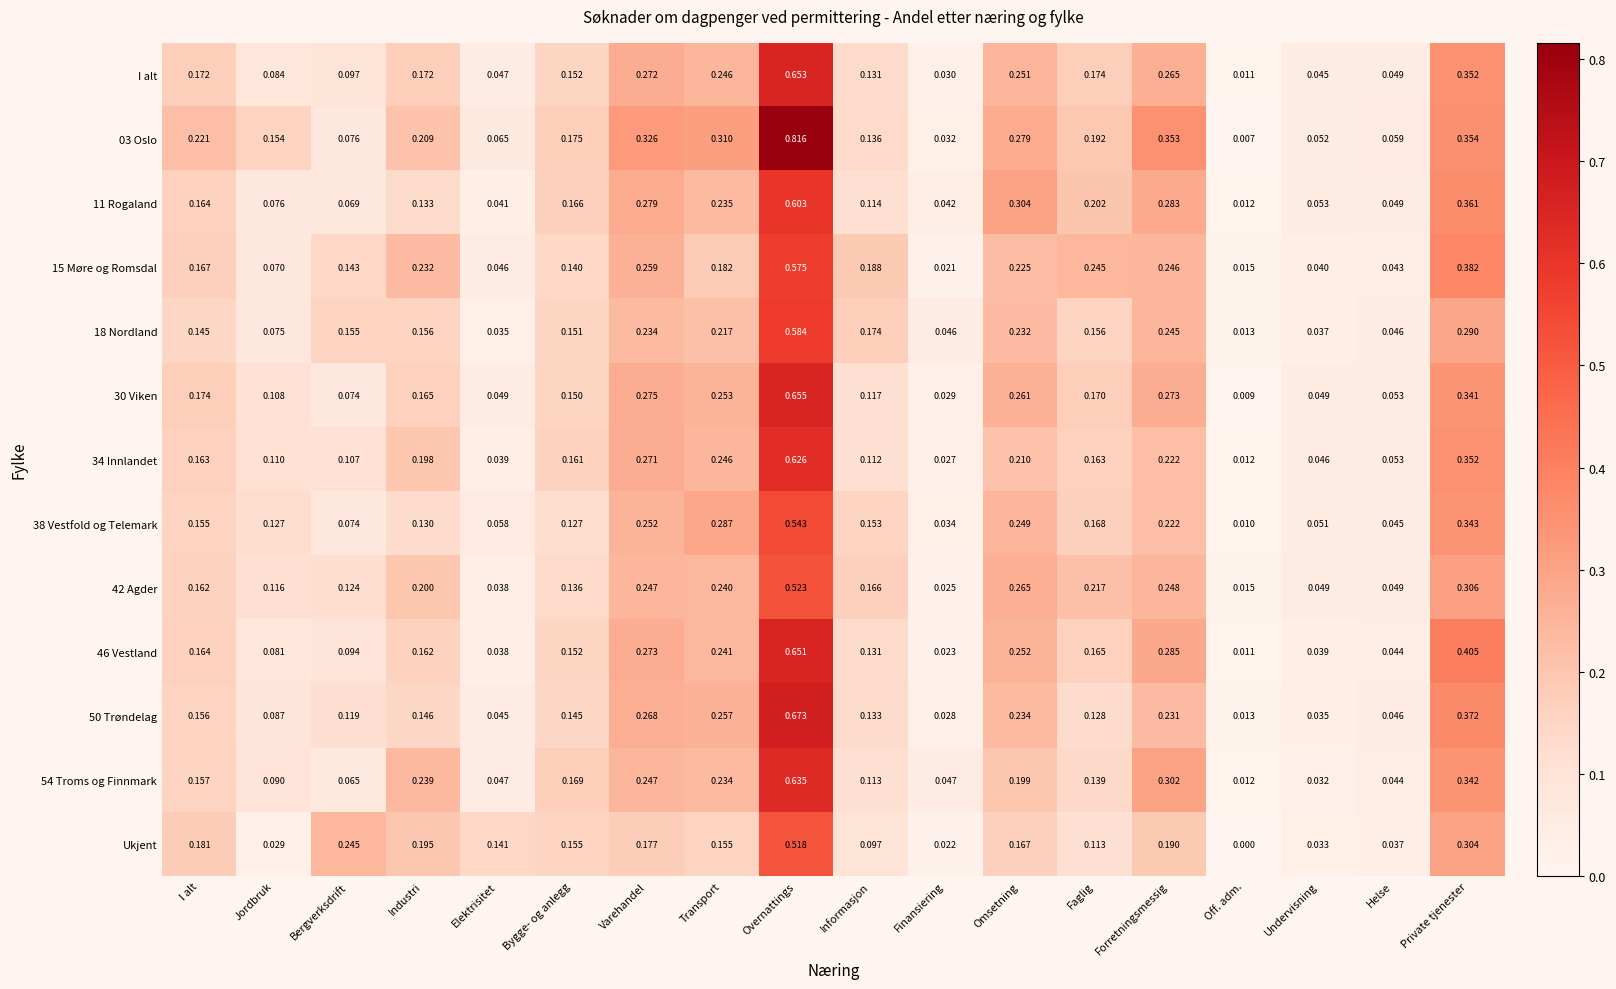

List the labels in order of 03 Oslo value, smallest first.

Off. adm., Finansiering, Undervisning, Helse, Elektrisitet, Bergverksdrift, Informasjon, Jordbruk, Bygge- og anlegg, Faglig, Industri, I alt, Omsetning, Transport, Varehandel, Forretningsmessig, Private tjenester, Overnattings